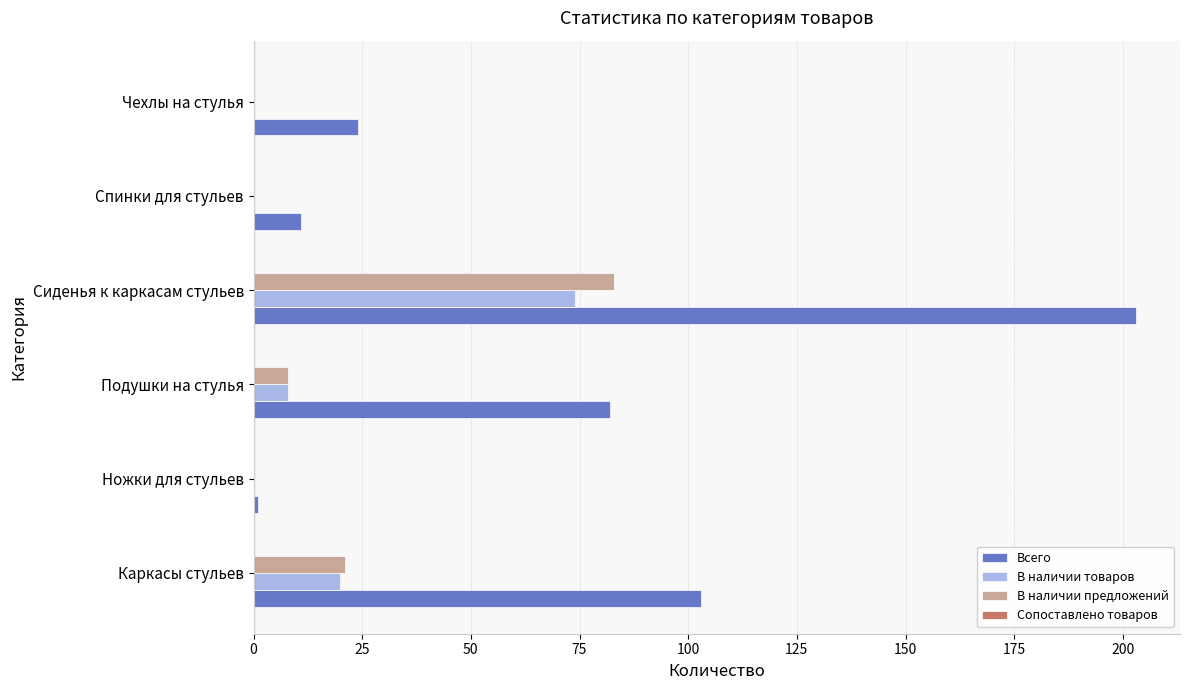

Which series changed the most between Каркасы стульев and Чехлы на стулья?

Всего